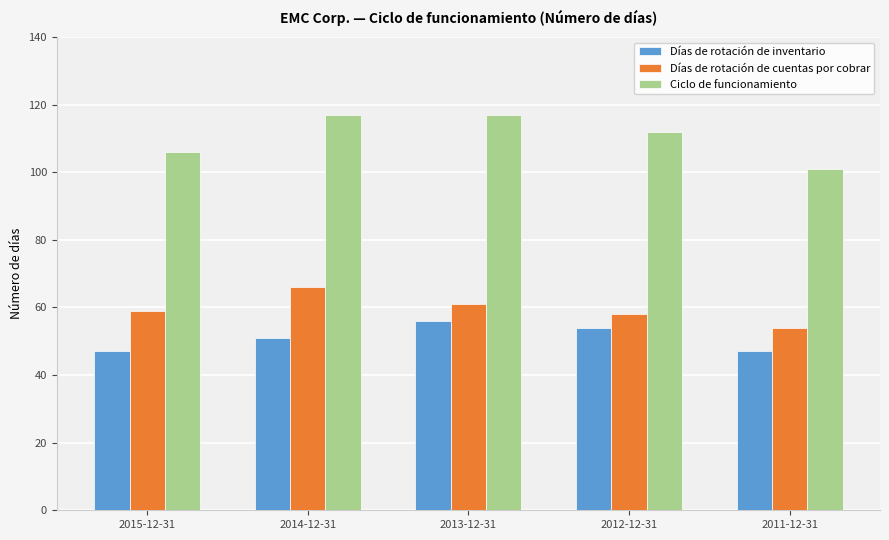

Reading left to right, transcribe all the data shown in this chart.

Días de rotación de inventario: 2015-12-31=47	2014-12-31=51	2013-12-31=56	2012-12-31=54	2011-12-31=47
Días de rotación de cuentas por cobrar: 2015-12-31=59	2014-12-31=66	2013-12-31=61	2012-12-31=58	2011-12-31=54
Ciclo de funcionamiento: 2015-12-31=106	2014-12-31=117	2013-12-31=117	2012-12-31=112	2011-12-31=101